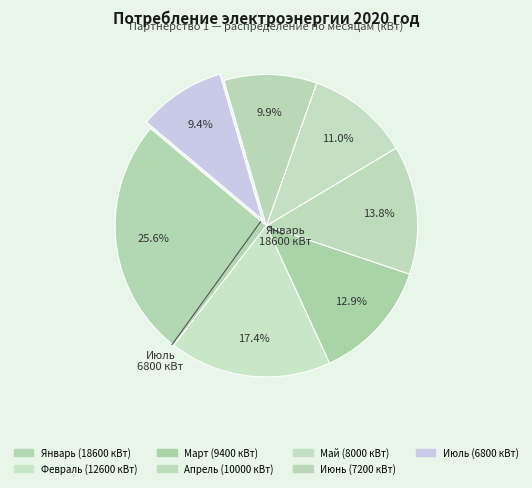

Does any single category account for the majority?

No